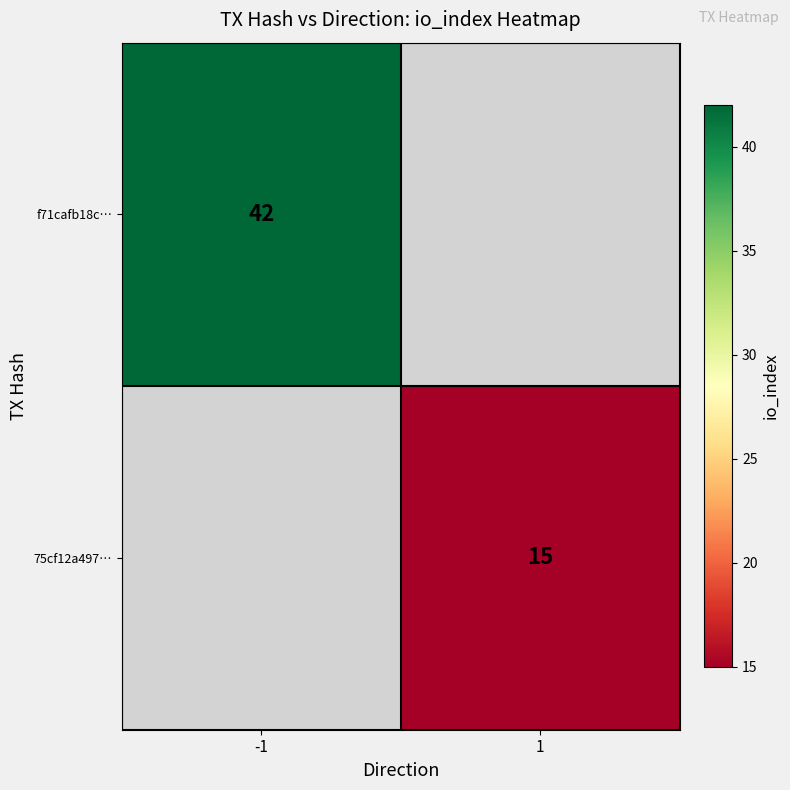

True or false: 75cf12a497… has a value of 24 at 1.

False